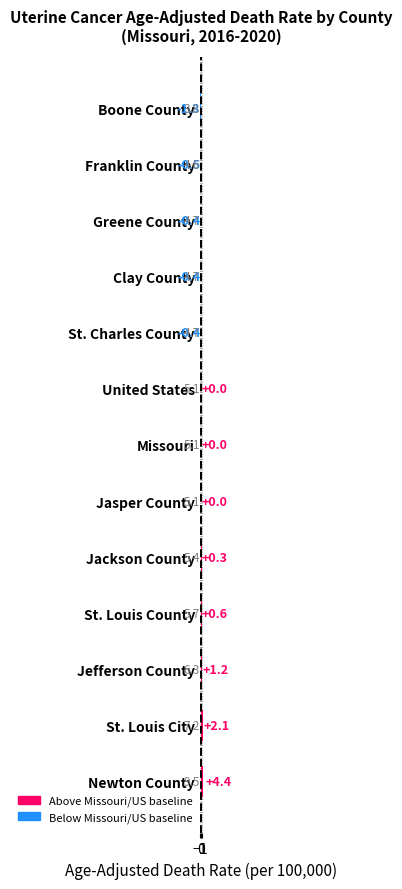

What is the sum of the values at Jasper County and St. Louis County?

0.6